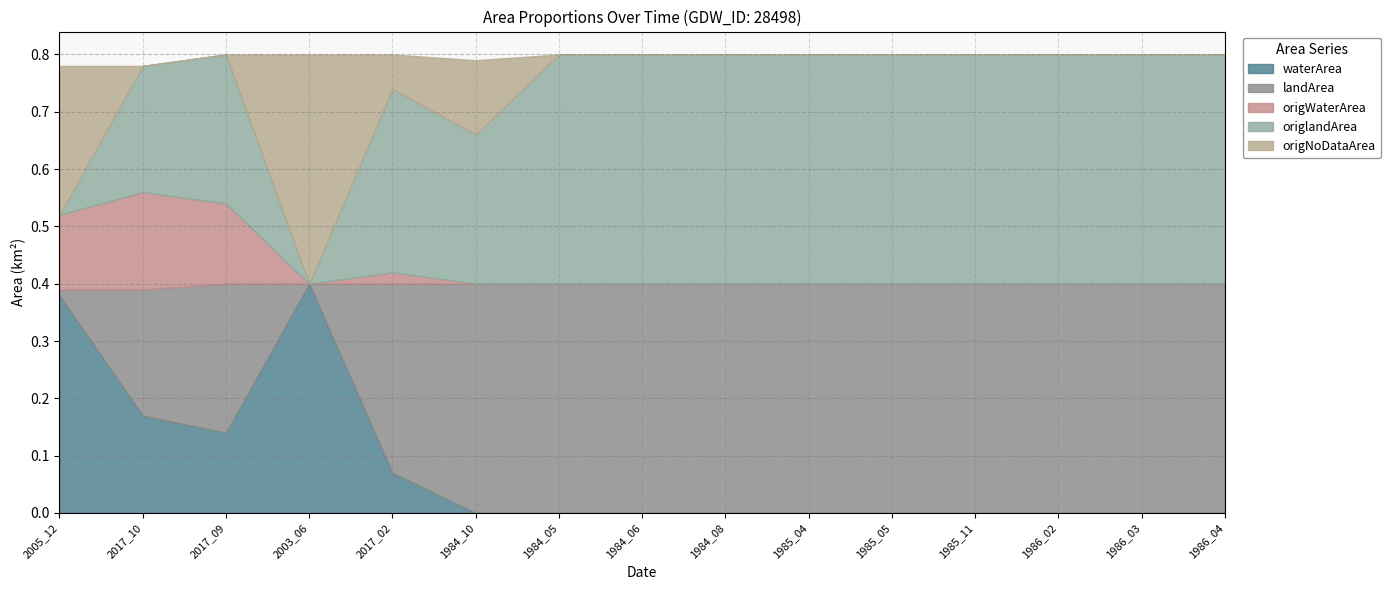

Rank the series at 2017_10 from lowest to highest value.

origNoDataArea, waterArea, origWaterArea, landArea, origlandArea